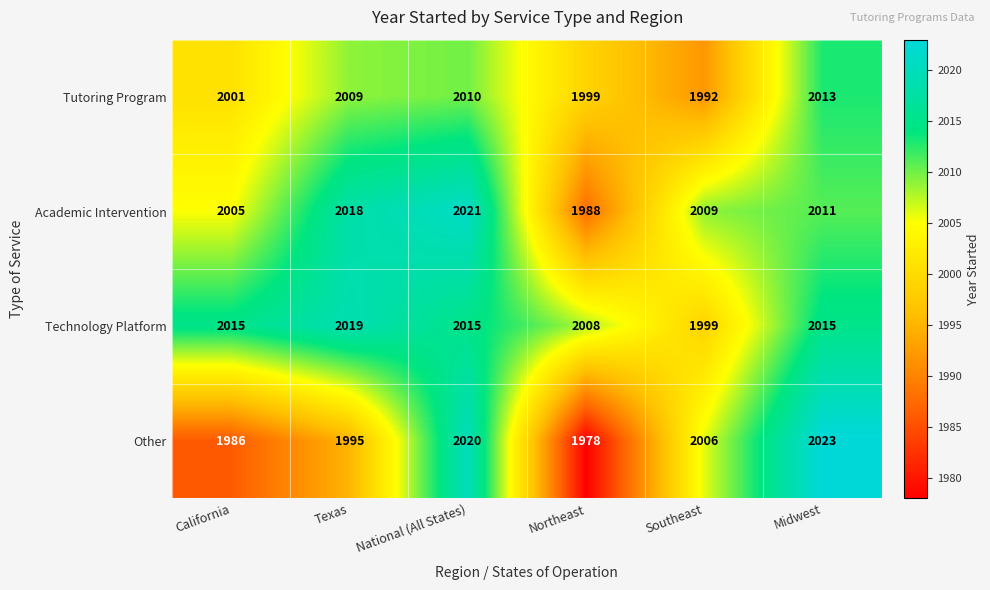

What is the maximum value for Tutoring Program?

2013